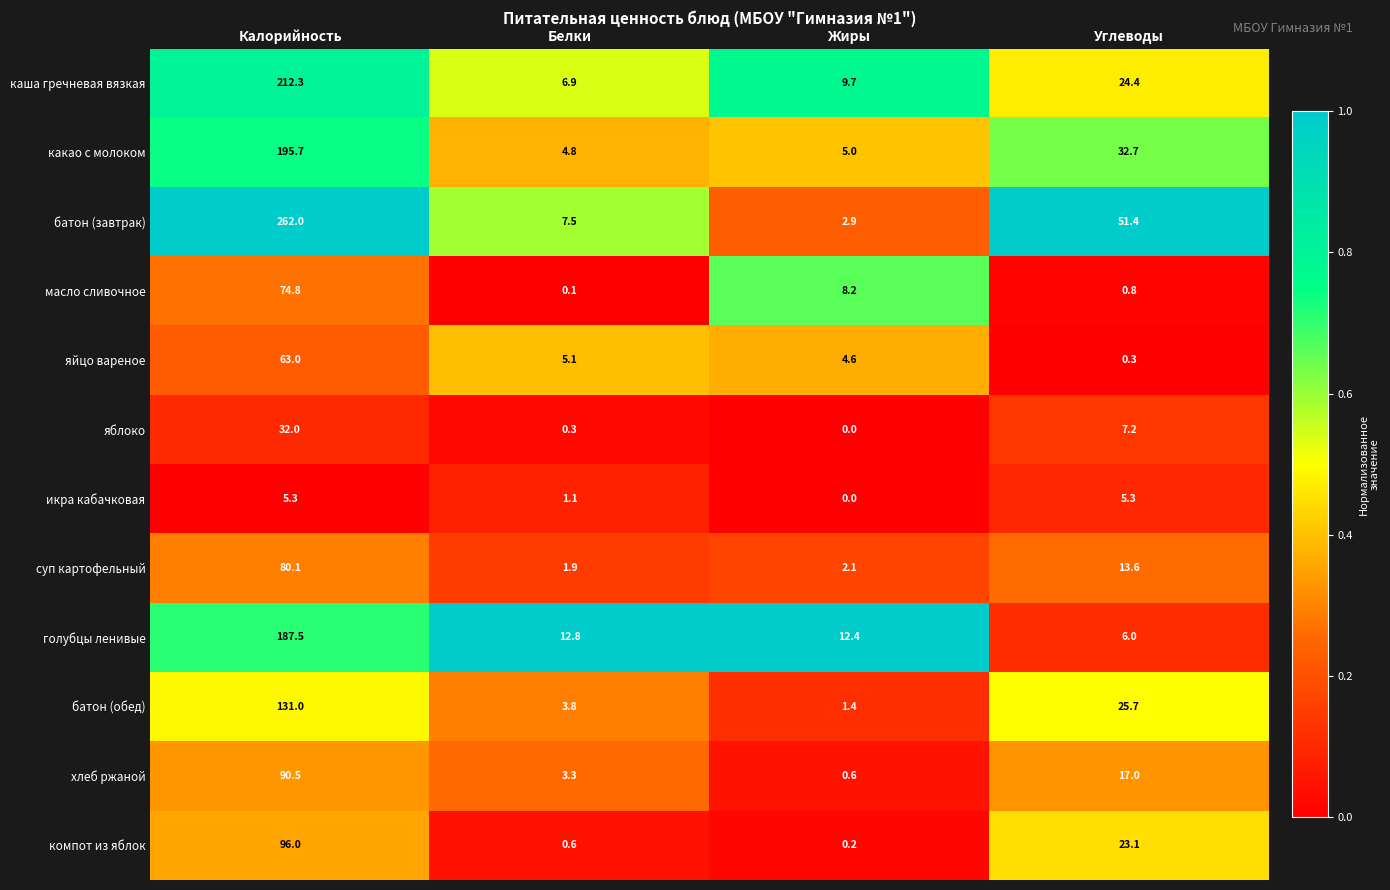

Which category has the highest value across all series?

Калорийность